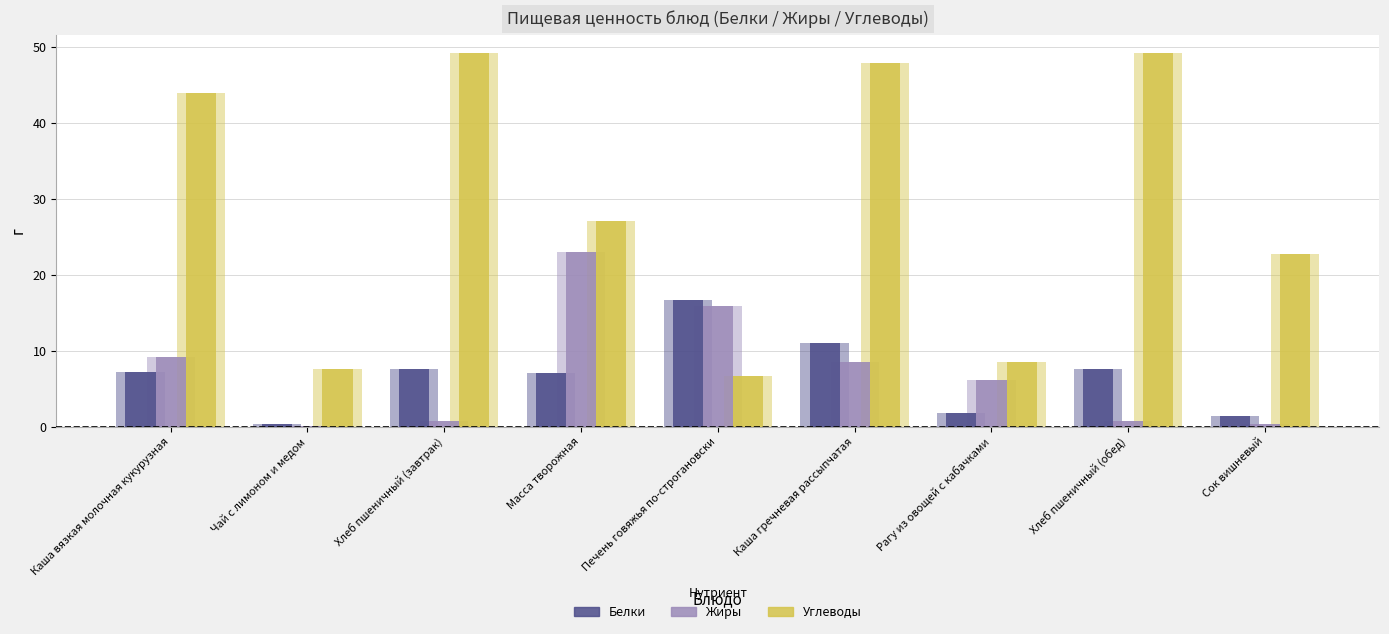

What is the sum of the Жиры values at Хлеб пшеничный (обед) and Печень говяжья по-строгановски?

16.7